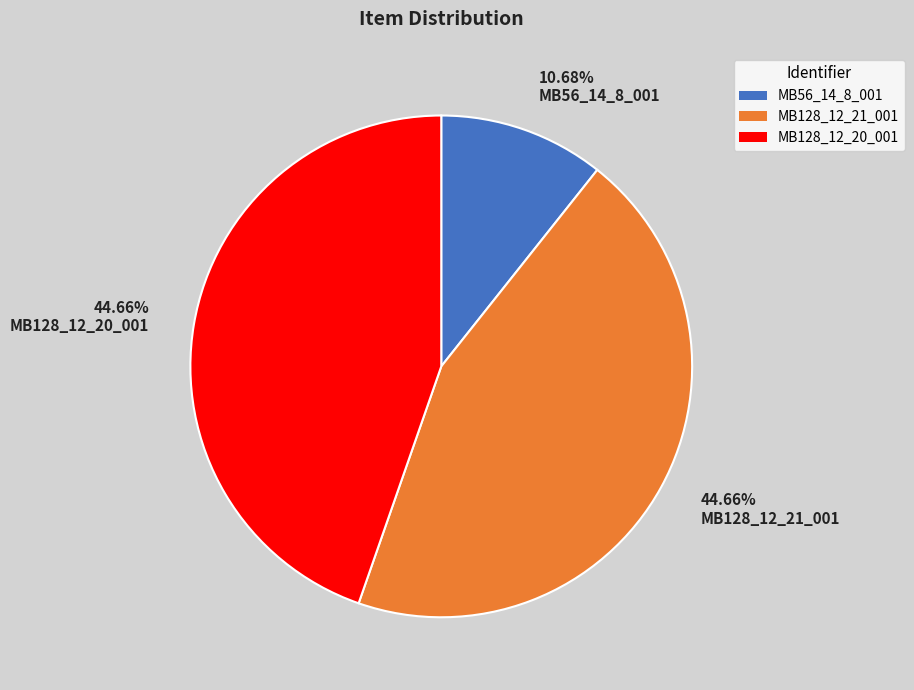

To the nearest percent, what percentage of the pie is MB56_14_8_001?

11%